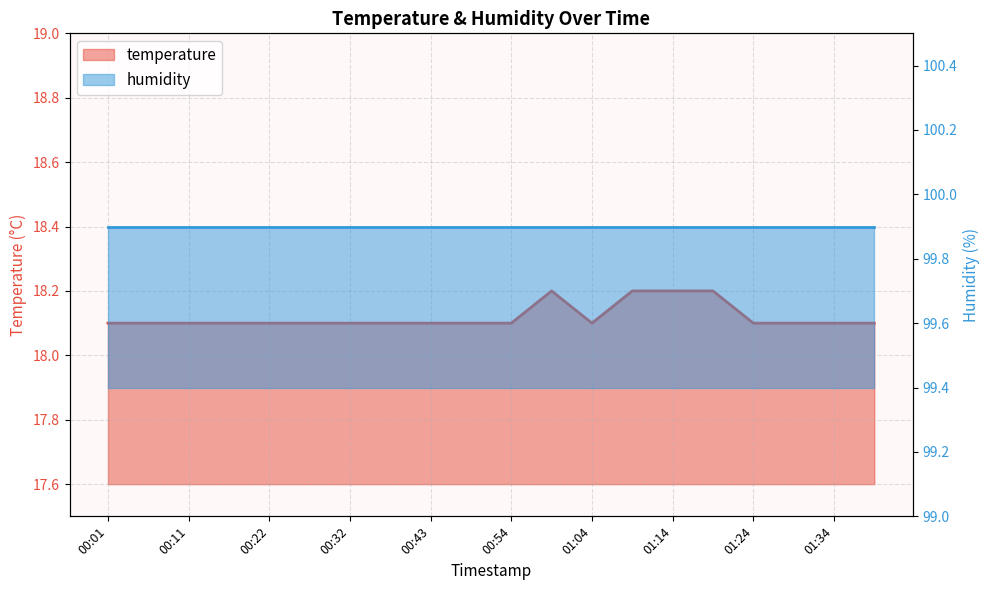

True or false: the data has more than 2 interior local peaks.

False